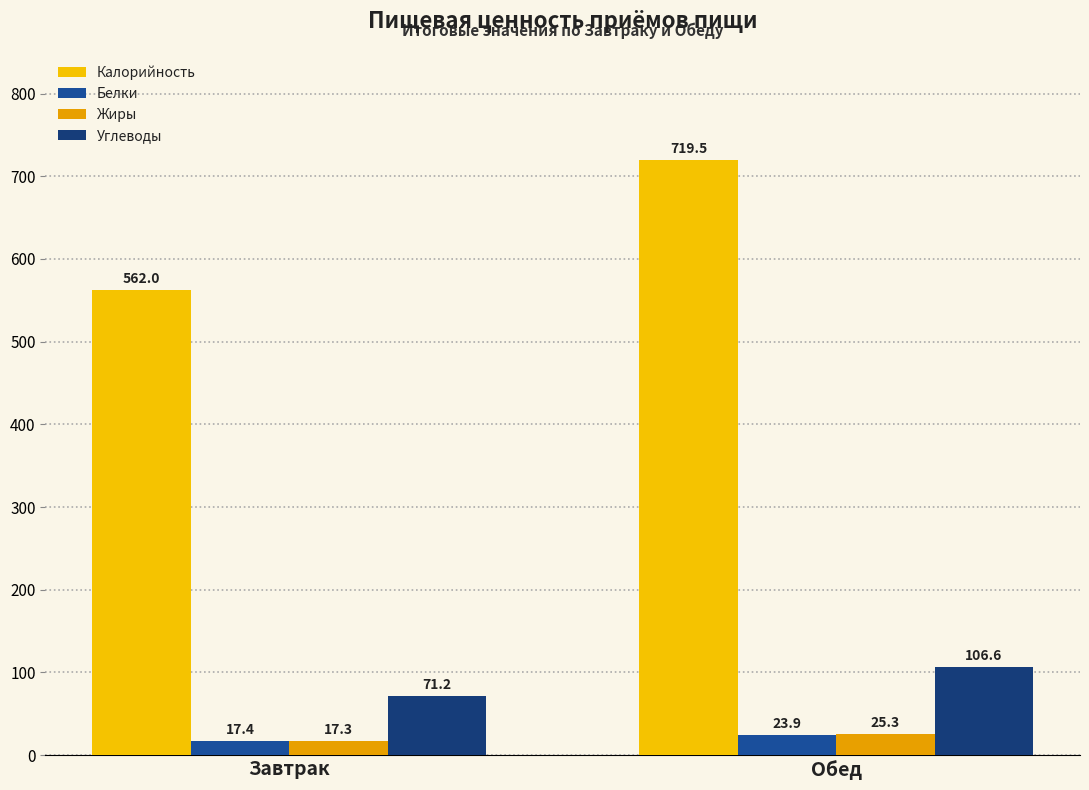

Reading right to left, list all the values displayed in this chart.

Калорийность: 719.5	562.0
Белки: 23.9	17.4
Жиры: 25.3	17.3
Углеводы: 106.6	71.2